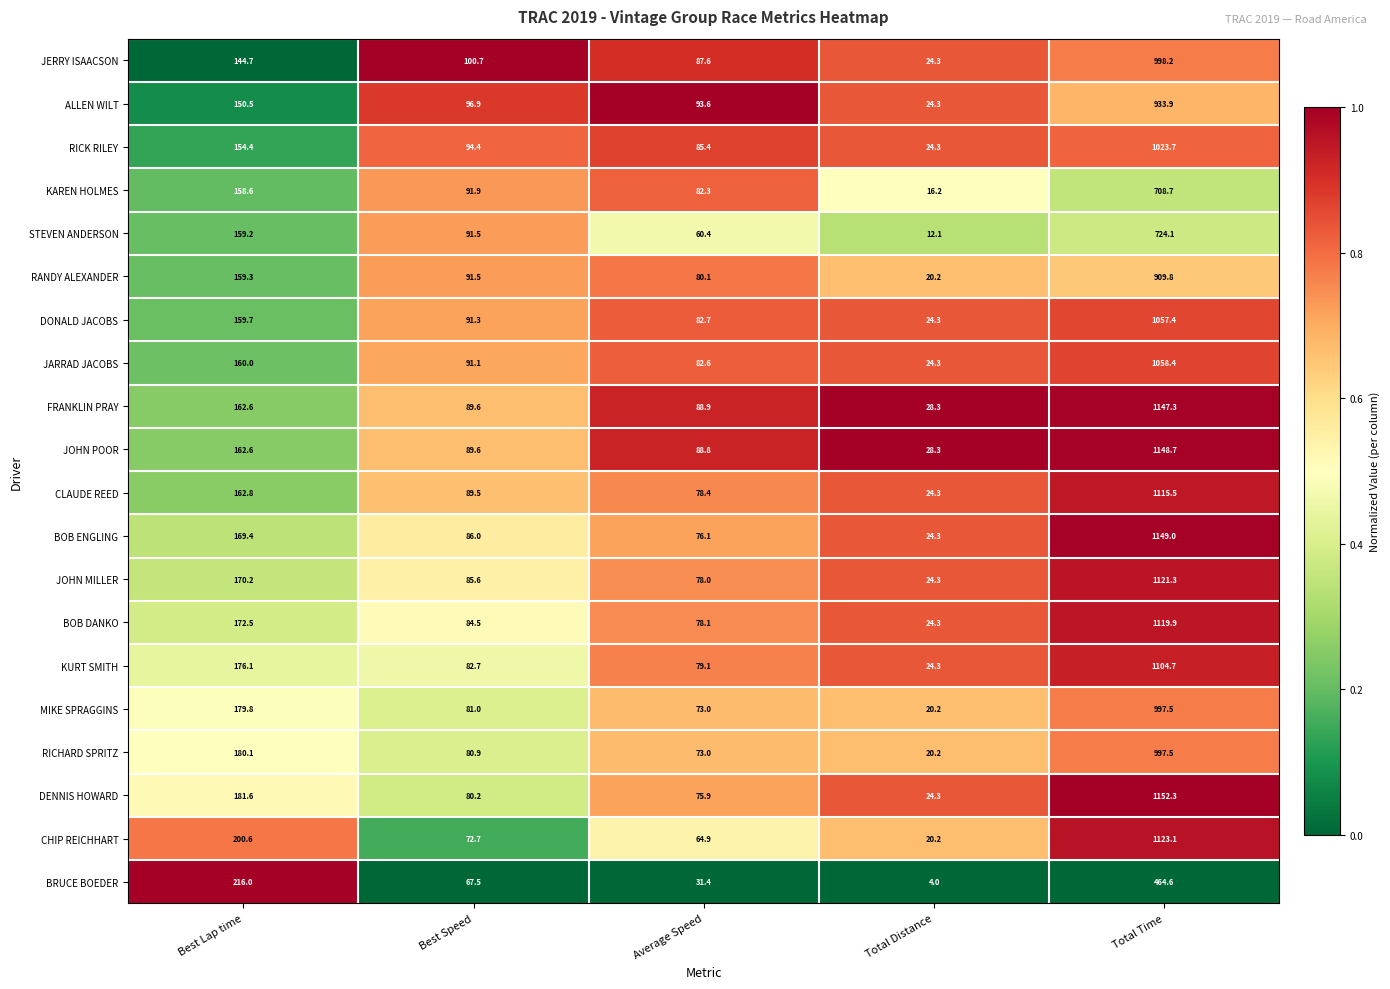

At which category is the sum across all series the highest?

Total Time